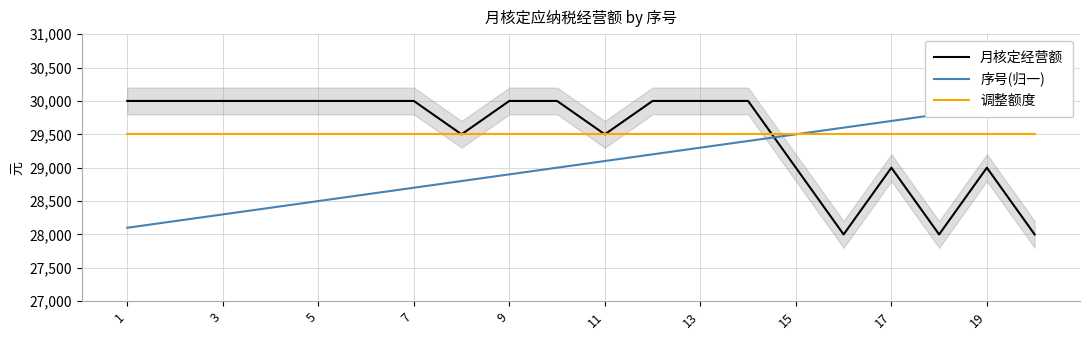

At how many categories does at least one series exceed 28121?

20